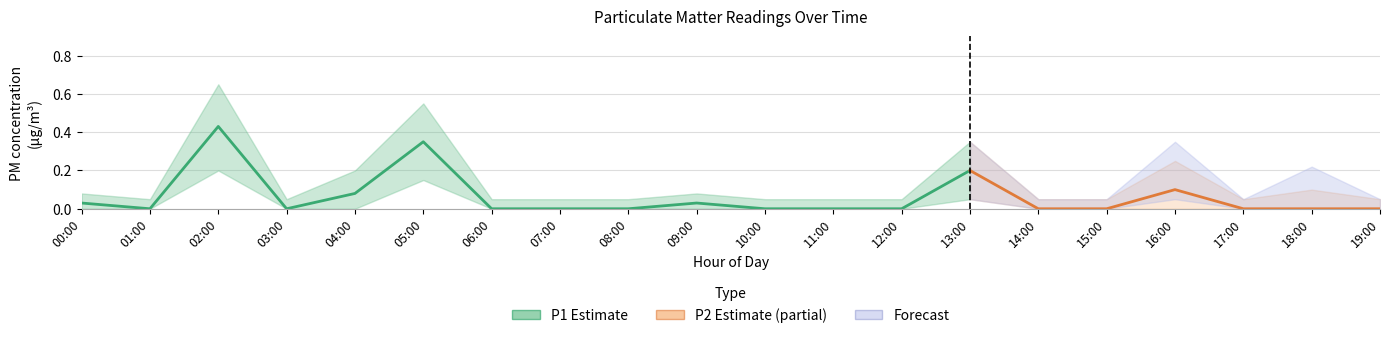

What is the difference between the second highest and second lowest values in the P1_lower series?

0.1